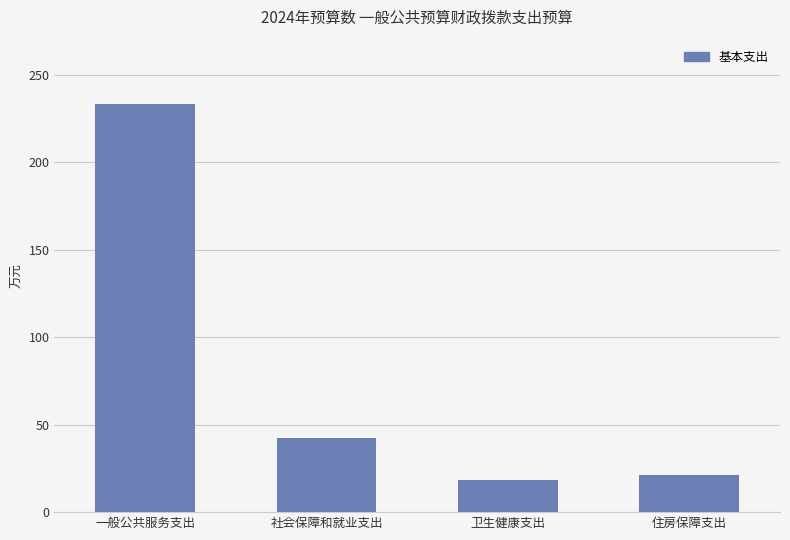

Is it true that the value at 住房保障支出 is 9.6?

False